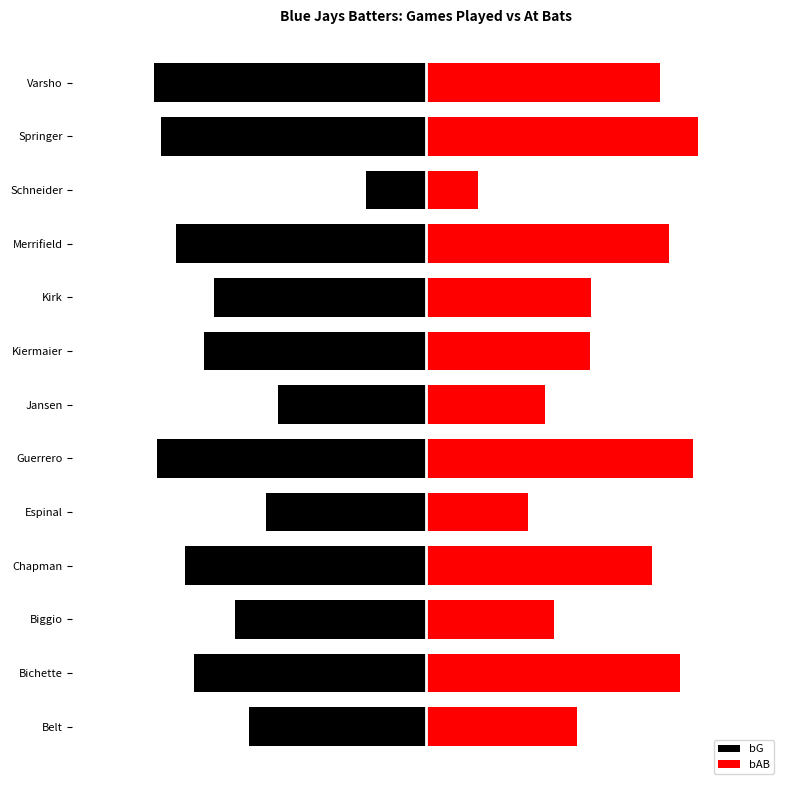

How many groups of bars are there?

13